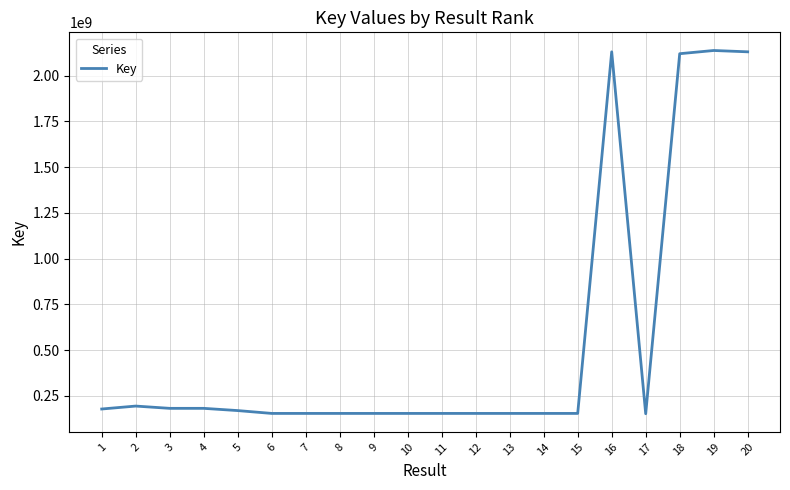

Is this an area chart (filled region under the line)?

No